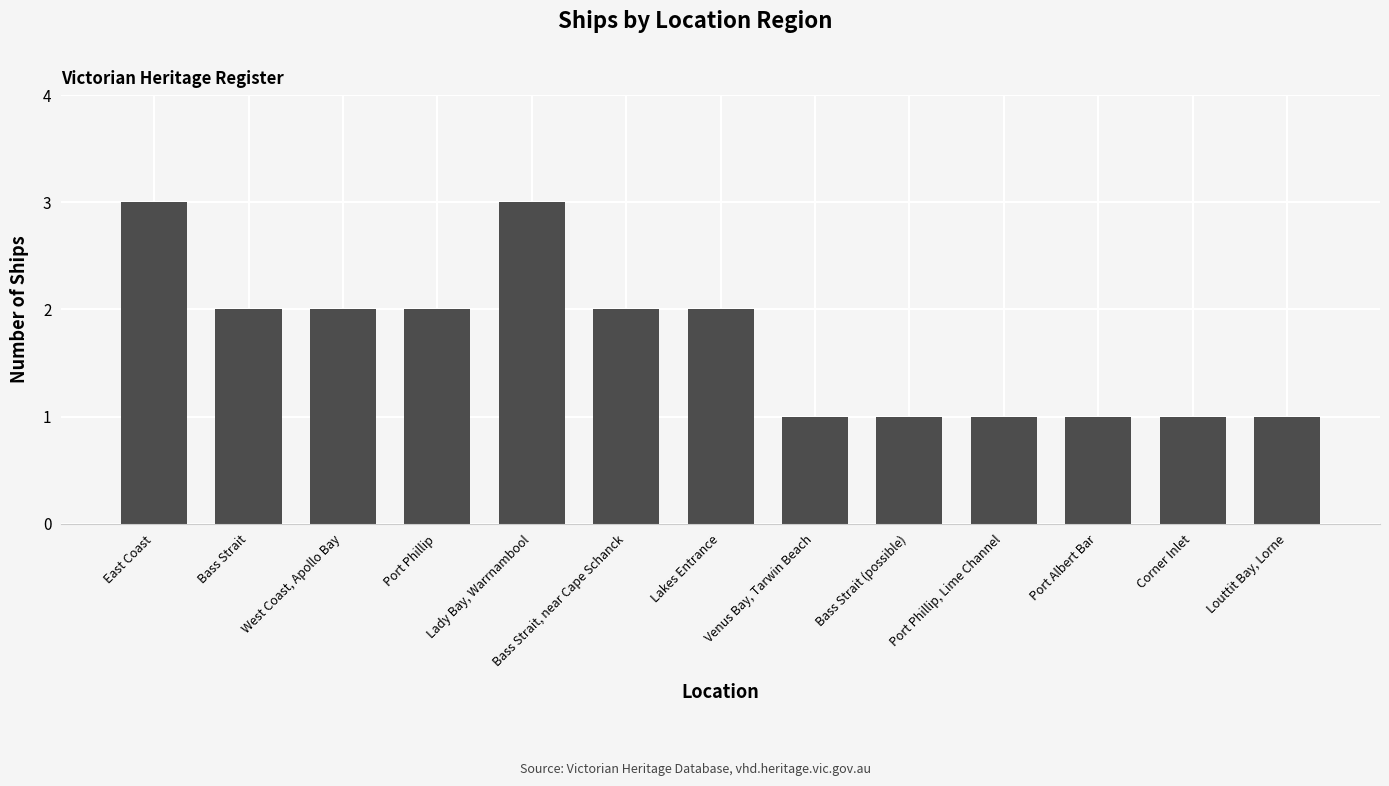

Reading left to right, what are all the values shown in this chart?

3	2	2	2	3	2	2	1	1	1	1	1	1